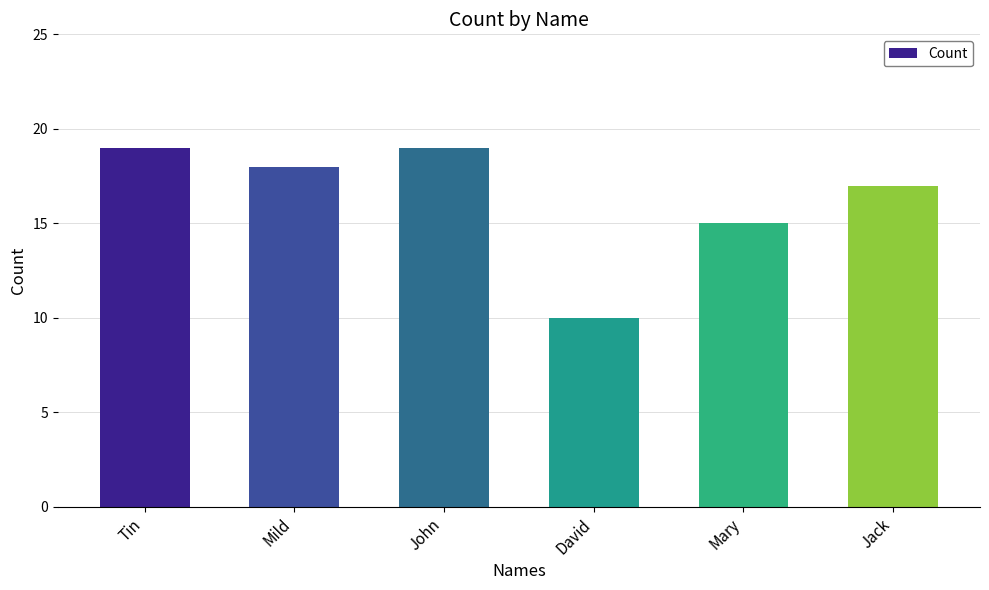

What is the approximate value at Tin?

19